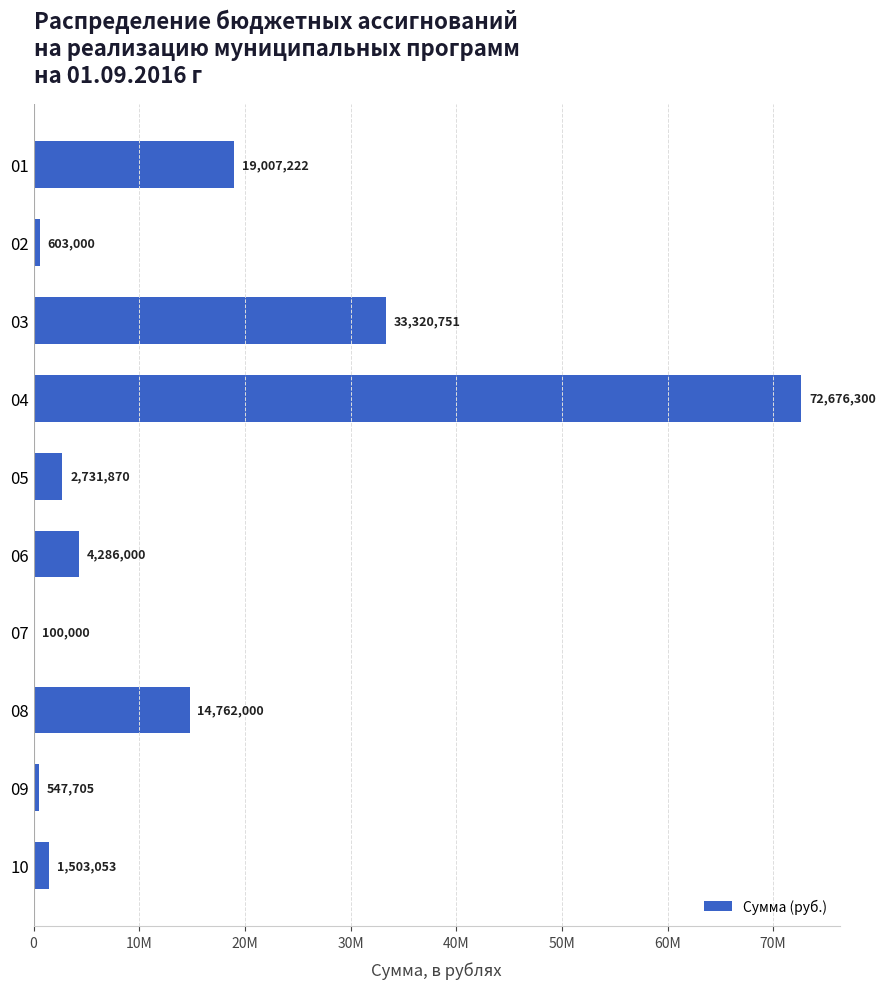

What is the difference between the maximum and minimum values?

72576300.0